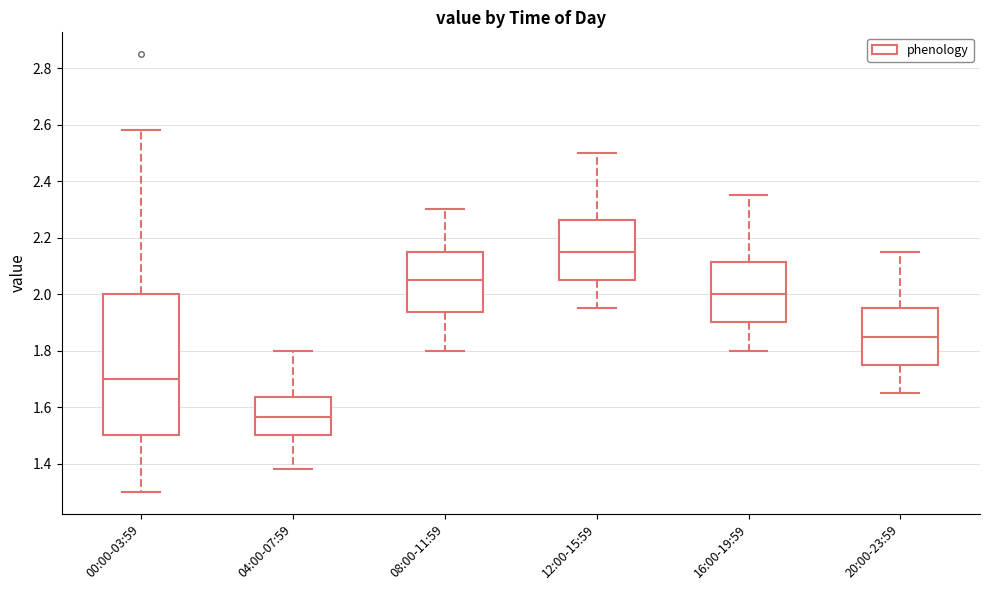

Which box has the highest median line?

12:00-15:59